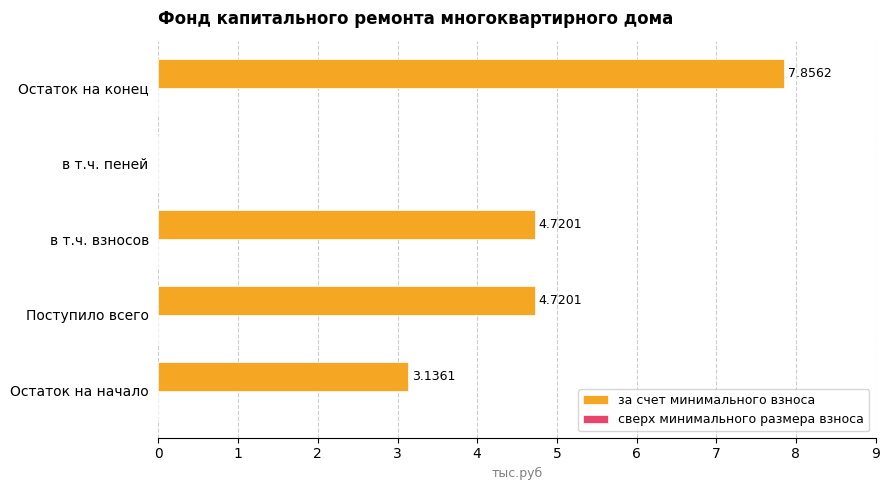

At which label is the value closest to 3?

Остаток на начало